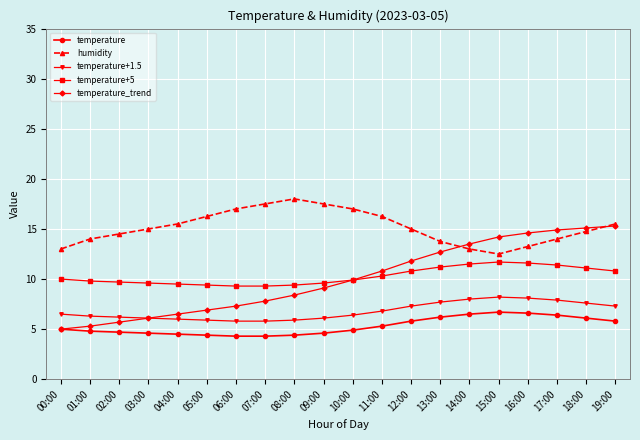

At which category does the chart reach its peak across all series?

08:00